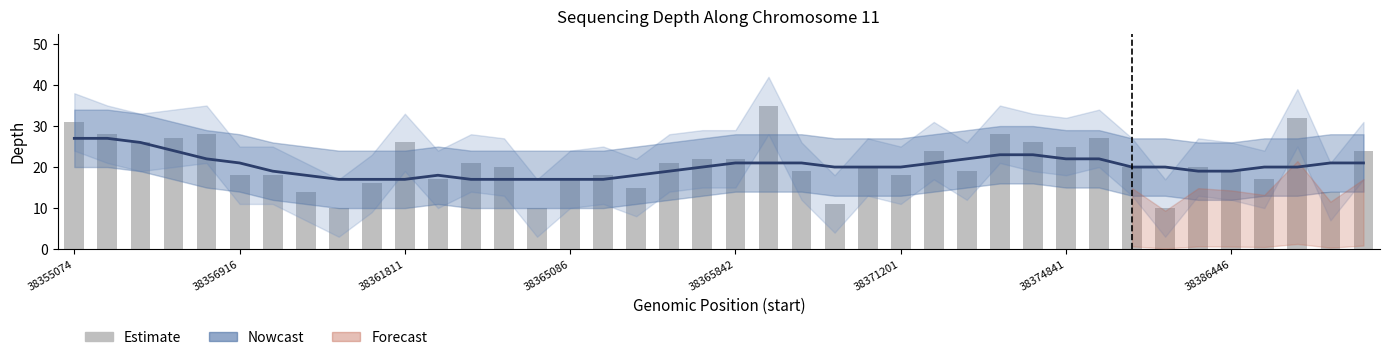

What position from the left is 38365086?

4